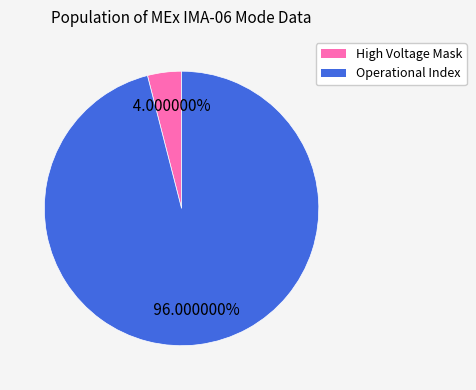

How many slices are in this pie chart?

2